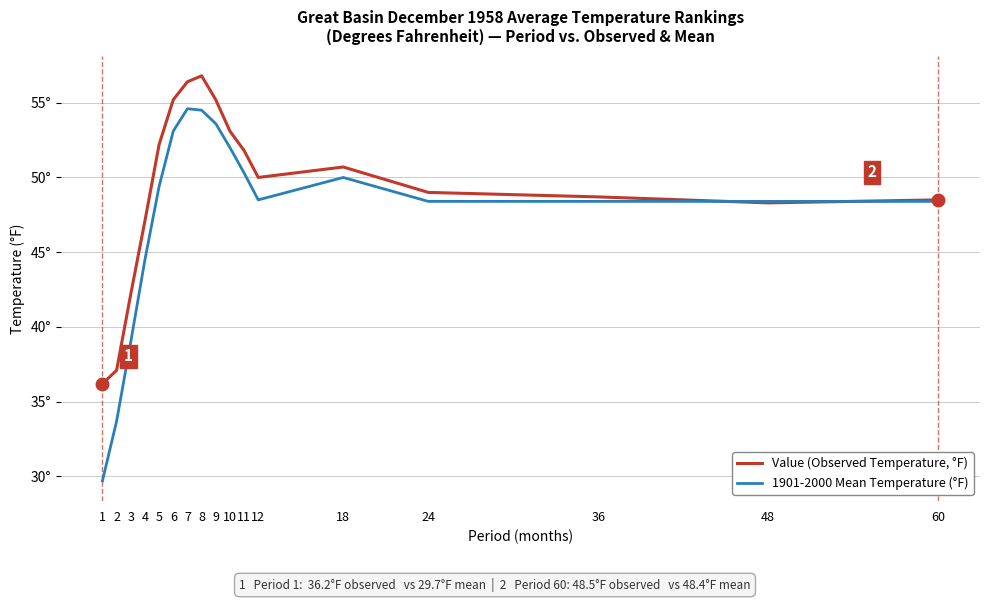

Does the chart display data point markers on the line(s)?

No